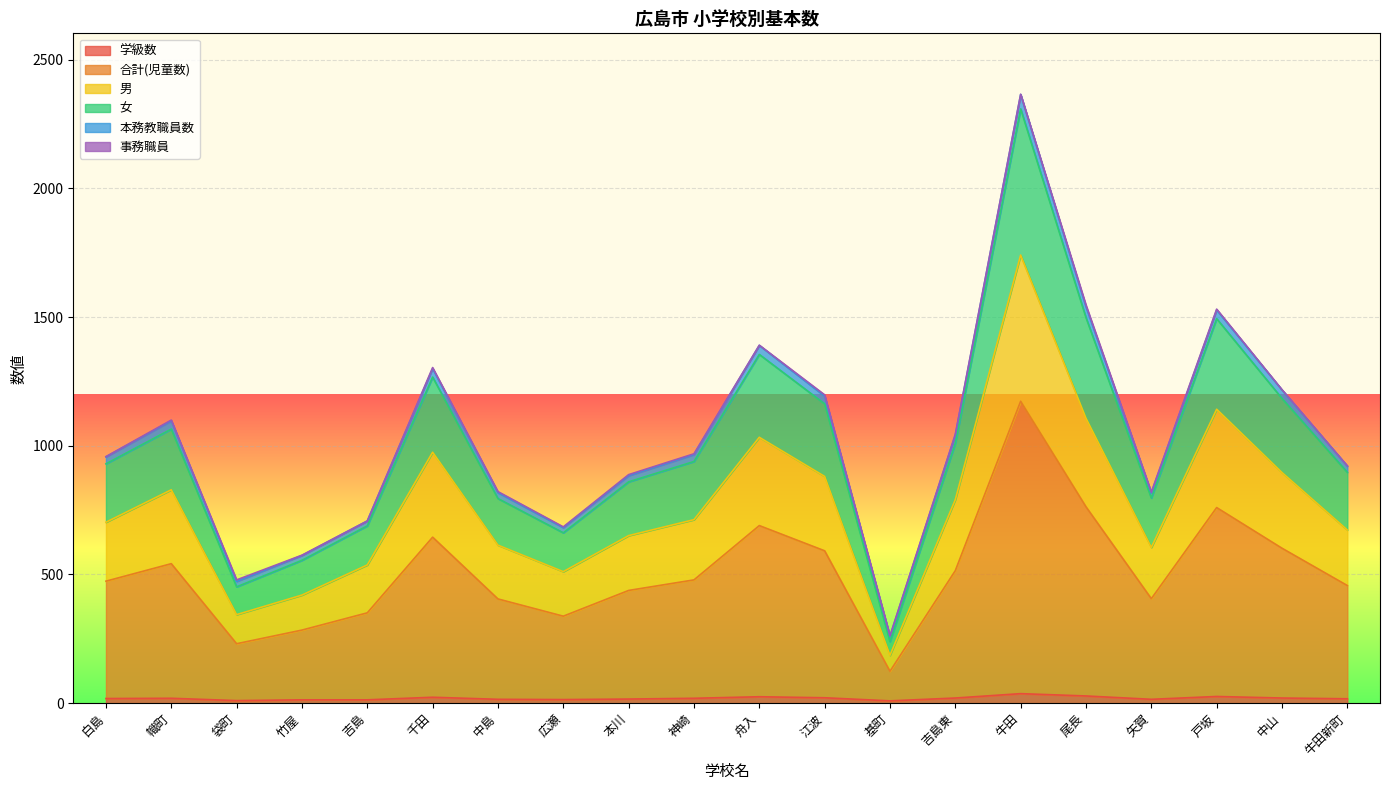

At which category is the sum across all series the highest?

牛田